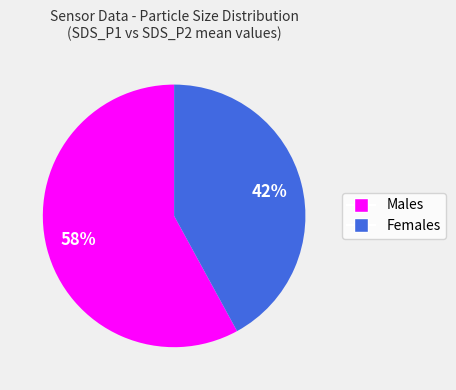

Does any single category account for the majority?

Yes